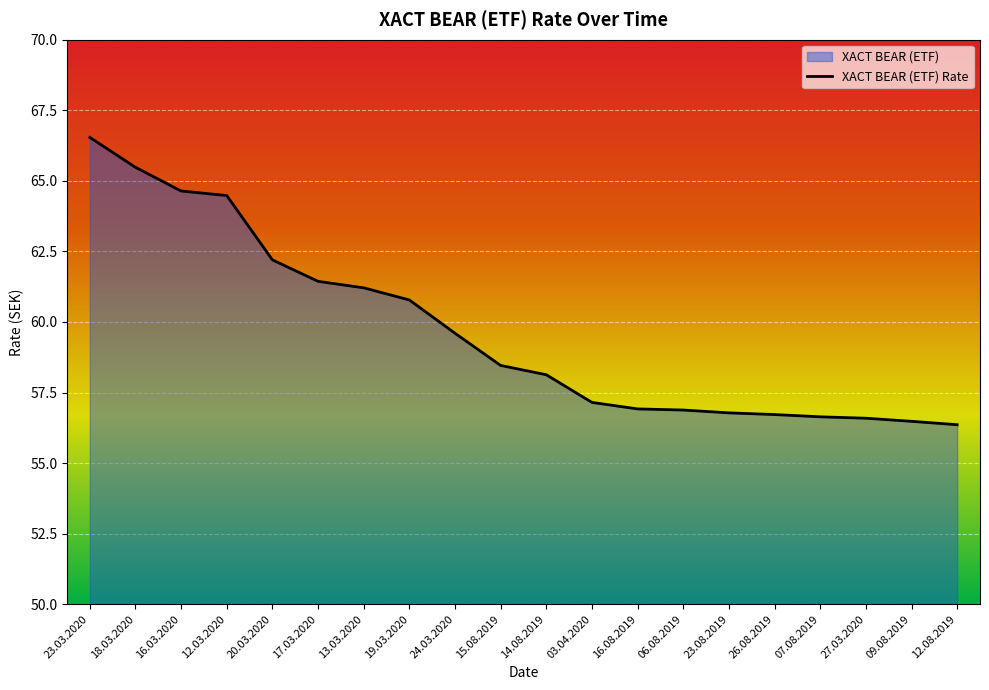

The value at 14.08.2019 is 92.8. True or false?

False